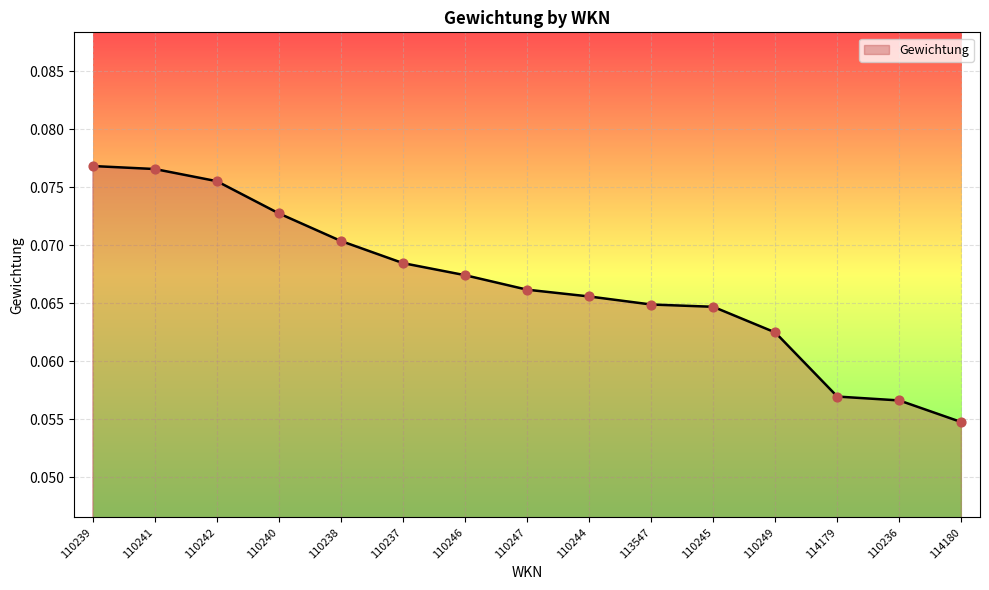

Between 110242 and 110236, which is larger?

110242